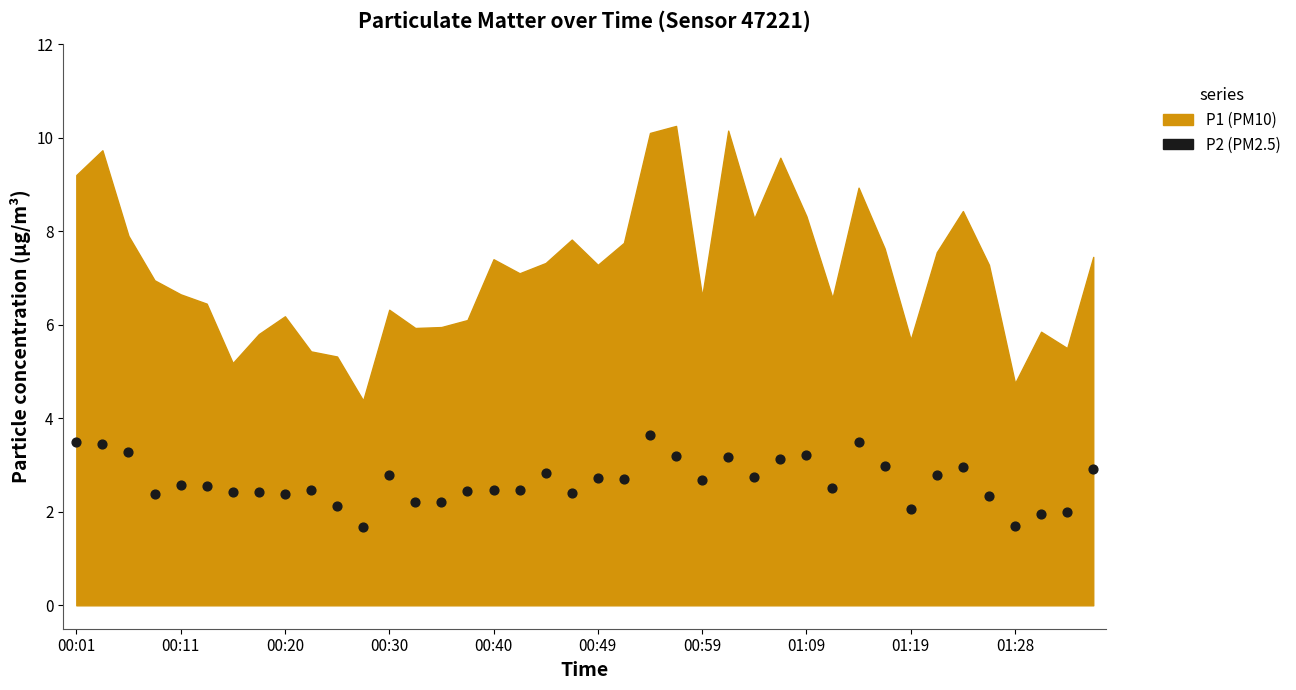

What is the range of Y values (max minus min)?

2.0